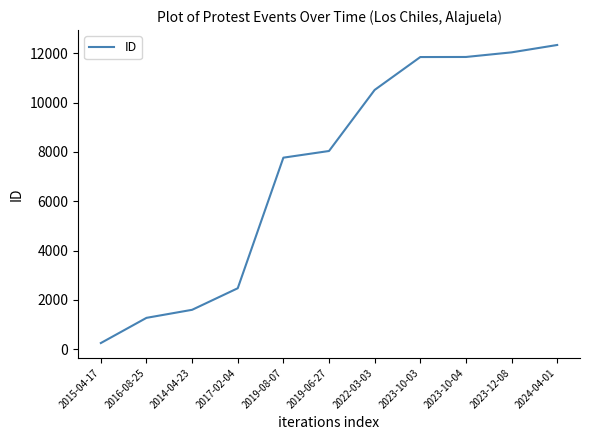

At which category does the chart reach its peak across all series?

2024-04-01